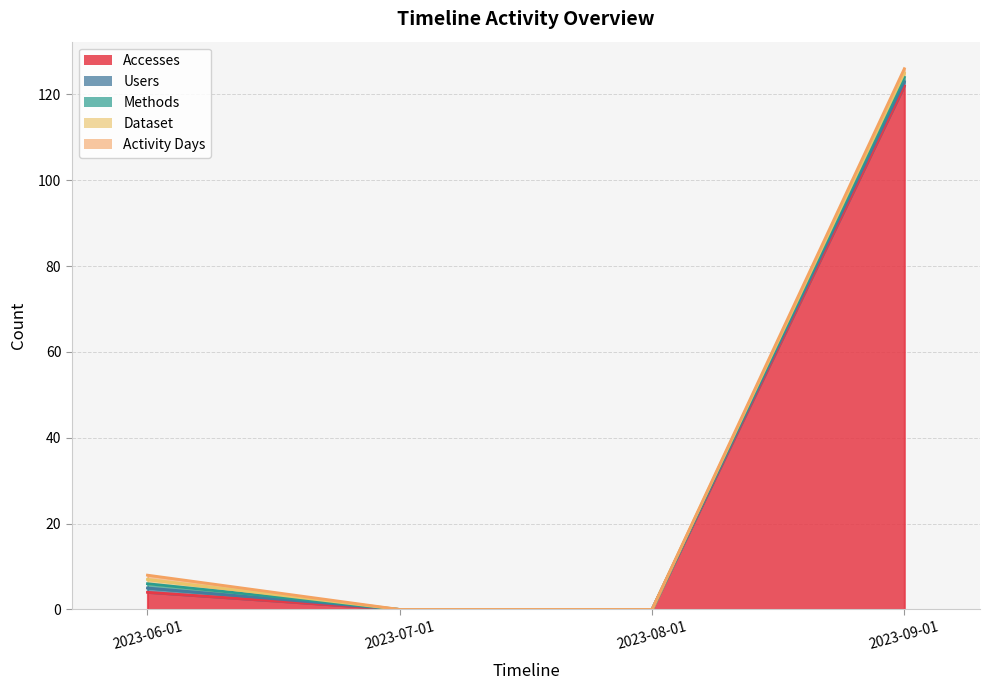

True or false: Users and Accesses cross at least once.

False